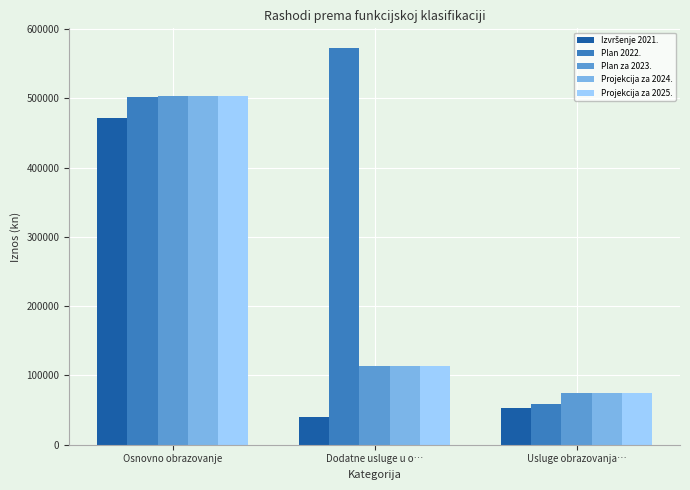

Is the value of Plan za 2023. at Usluge obrazovanja… greater than the value of Plan 2022. at Osnovno obrazovanje?

No